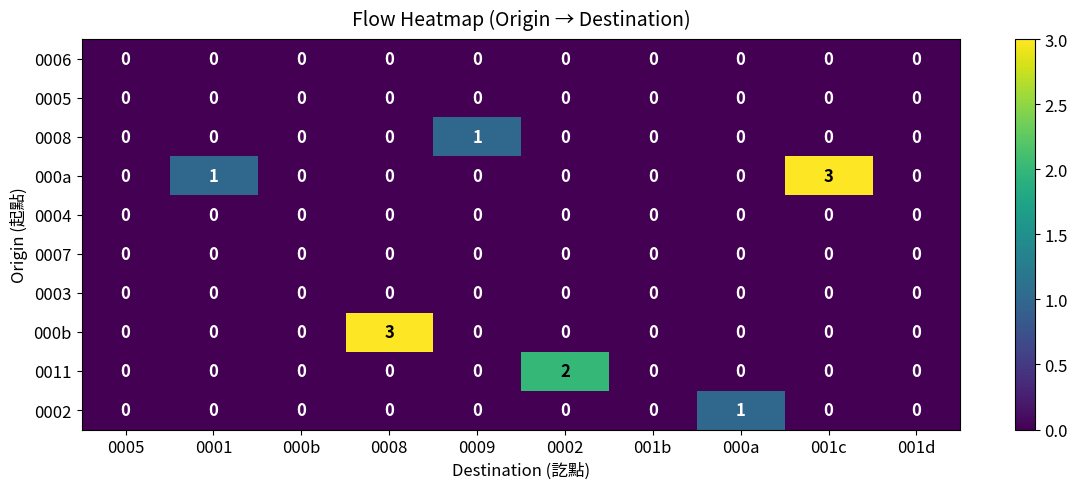

What is the difference between the highest and lowest values at 0008?

3